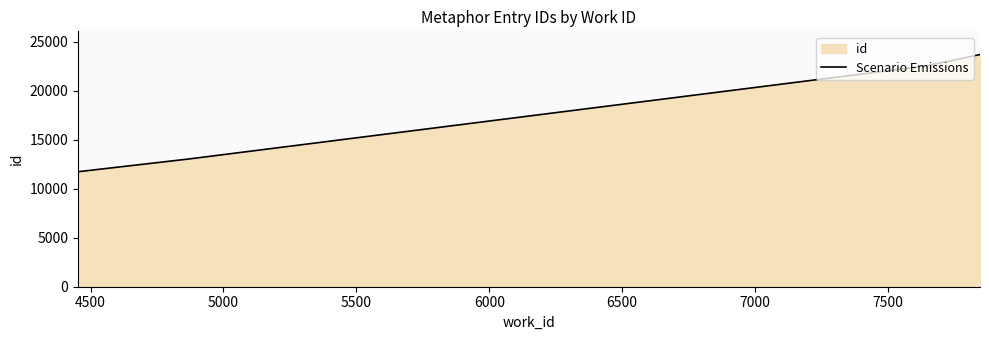

True or false: there are more than 1 points higher than both neighbors.

False